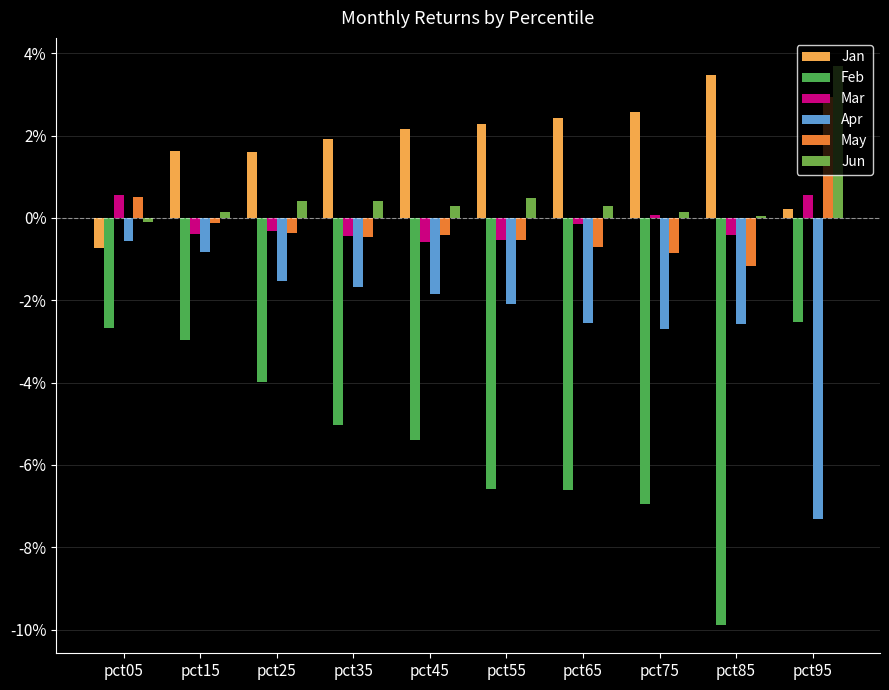

Reading left to right, list all the values displayed in this chart.

Jan: -0.0	0.0	0.0	0.0	0.0	0.0	0.0	0.0	0.0	0.0
Feb: -0.0	-0.0	-0.0	-0.1	-0.1	-0.1	-0.1	-0.1	-0.1	-0.0
Mar: 0.0	-0.0	-0.0	-0.0	-0.0	-0.0	-0.0	0.0	-0.0	0.0
Apr: -0.0	-0.0	-0.0	-0.0	-0.0	-0.0	-0.0	-0.0	-0.0	-0.1
May: 0.0	-0.0	-0.0	-0.0	-0.0	-0.0	-0.0	-0.0	-0.0	0.0
Jun: -0.0	0.0	0.0	0.0	0.0	0.0	0.0	0.0	0.0	0.0